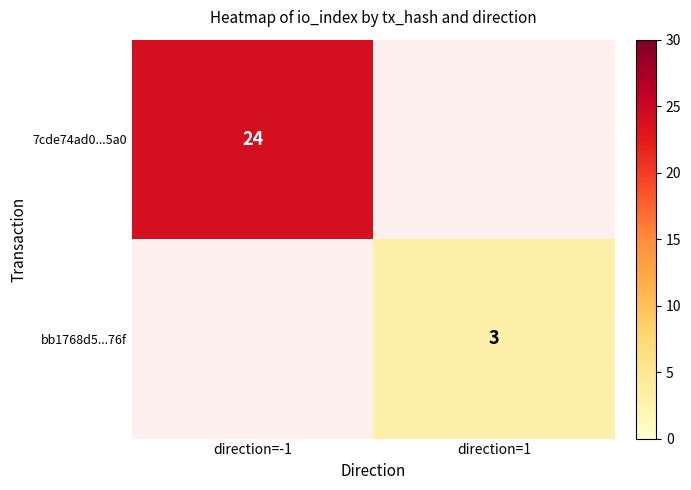

Which label corresponds to the largest value in the chart?

direction=-1